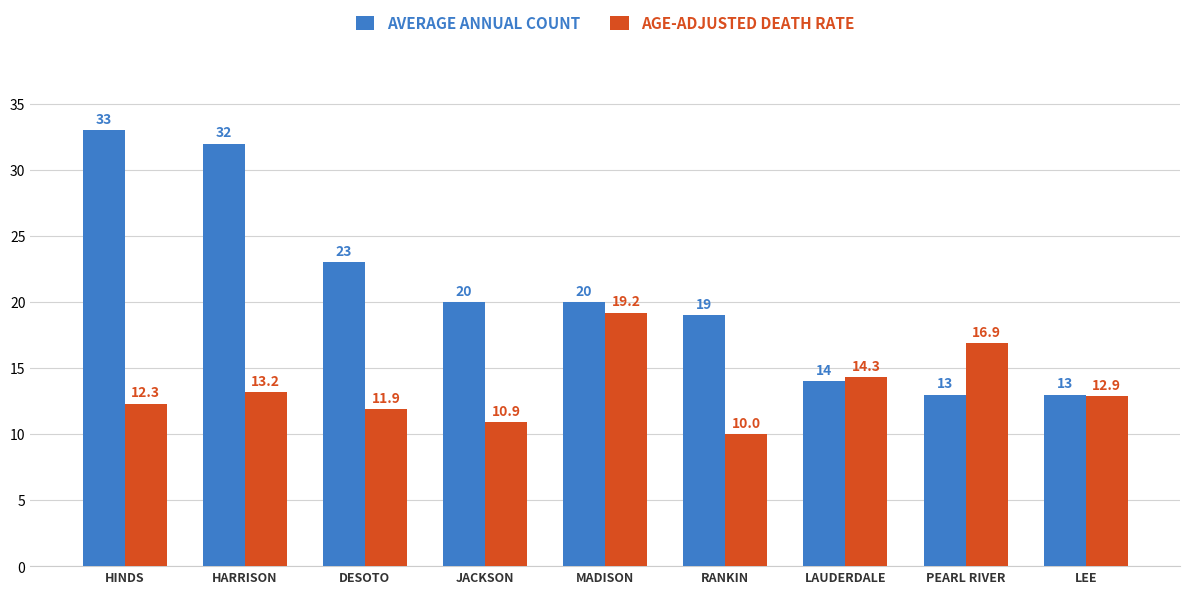

Rank the series at JACKSON from lowest to highest value.

AGE-ADJUSTED DEATH RATE, AVERAGE ANNUAL COUNT